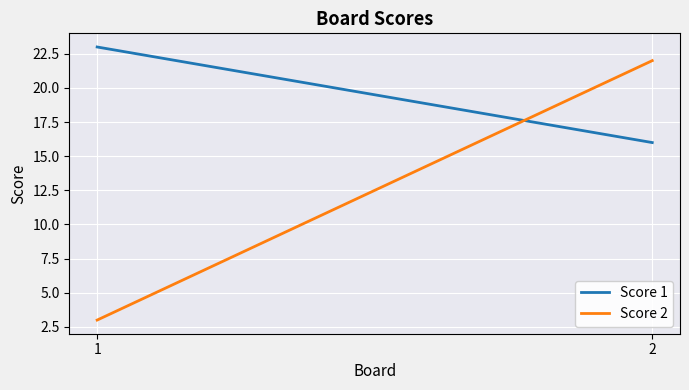

Which label corresponds to the largest value in the chart?

1